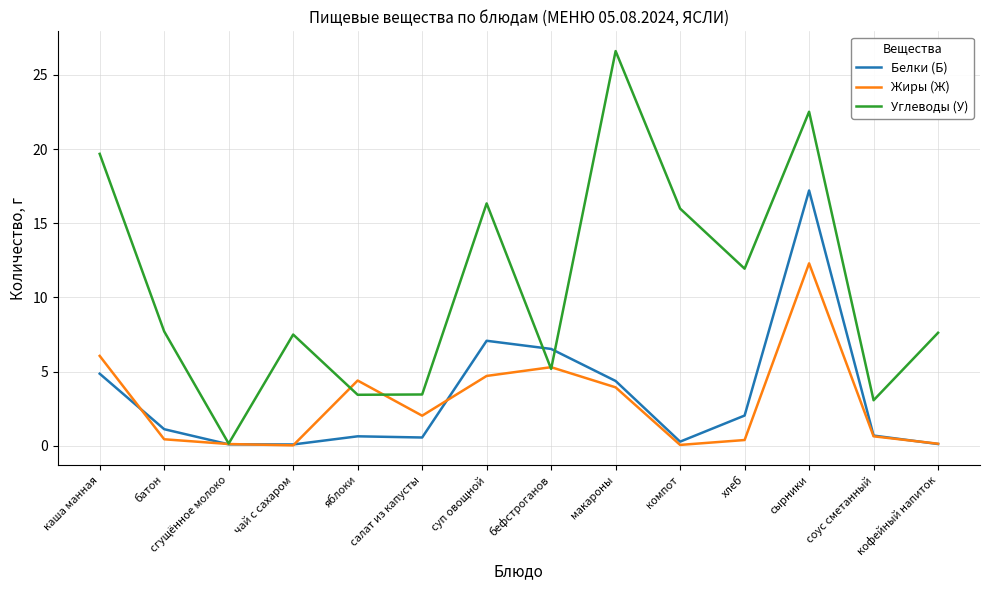

True or false: Углеводы (У) has a value of 9.6 at макароны.

False